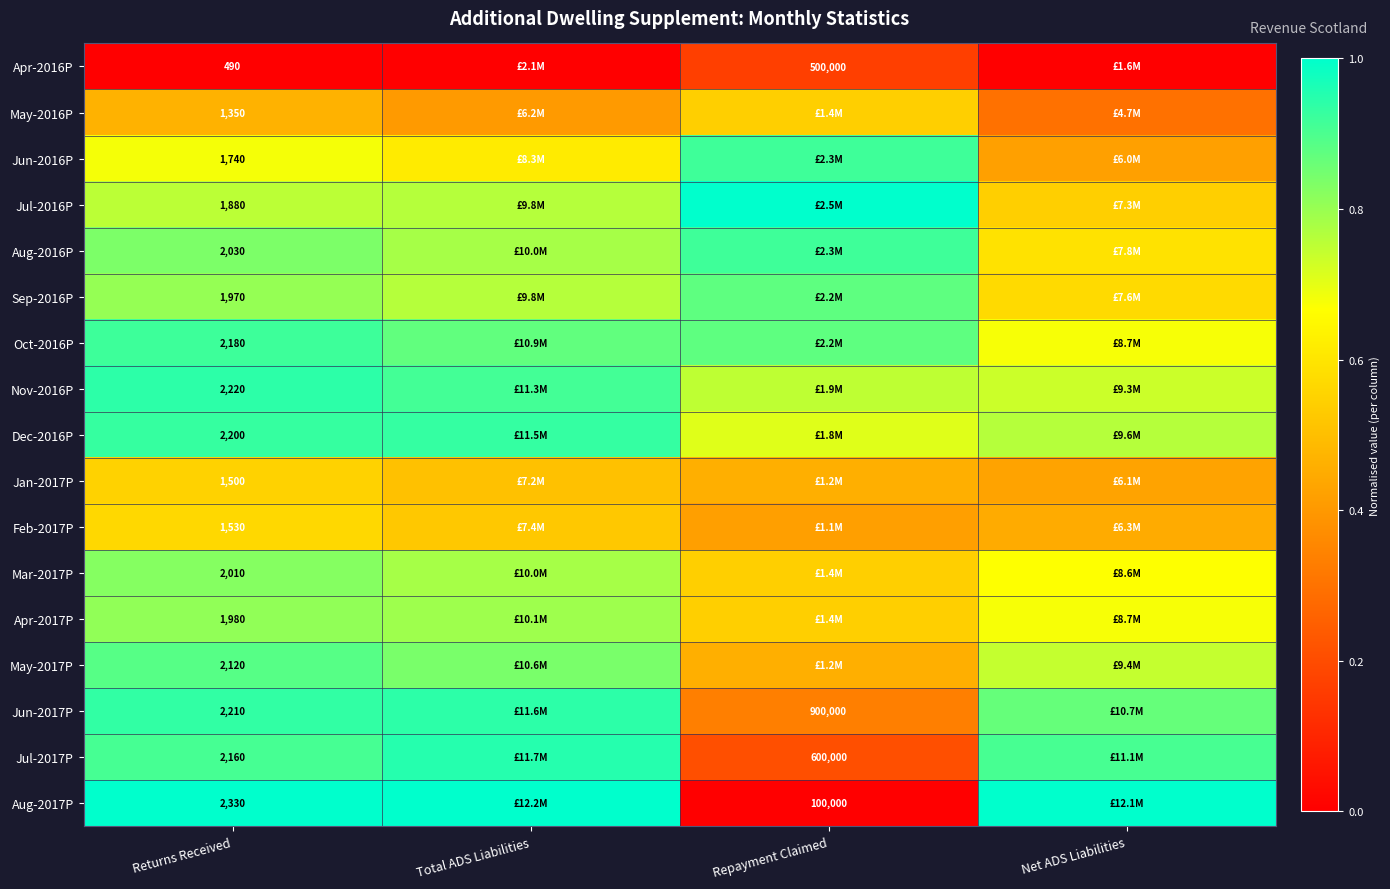

Is the value of Sep-2016P at Returns Received greater than the value of Oct-2016P at Returns Received?

No